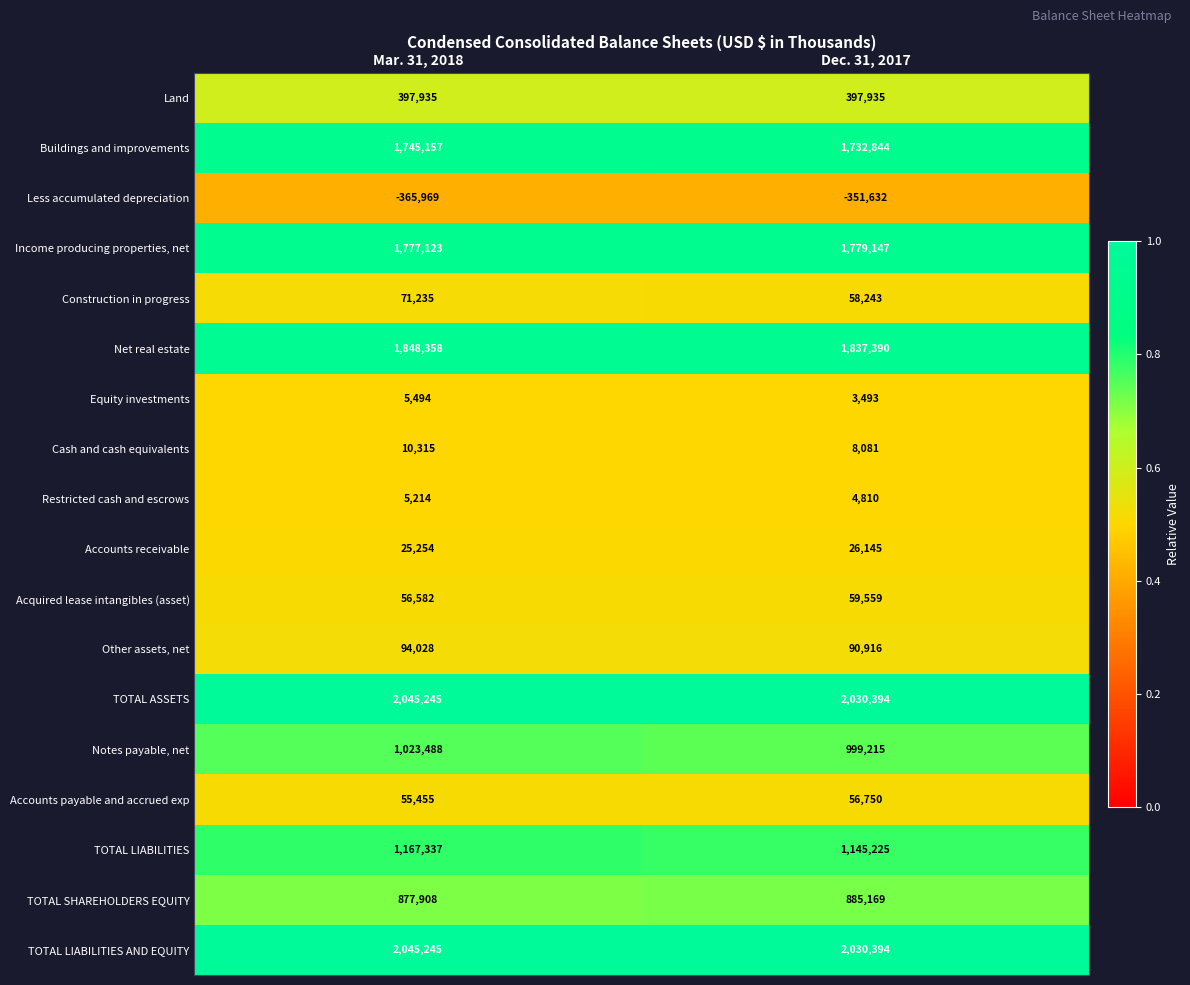

What is the smallest value displayed?

-365969